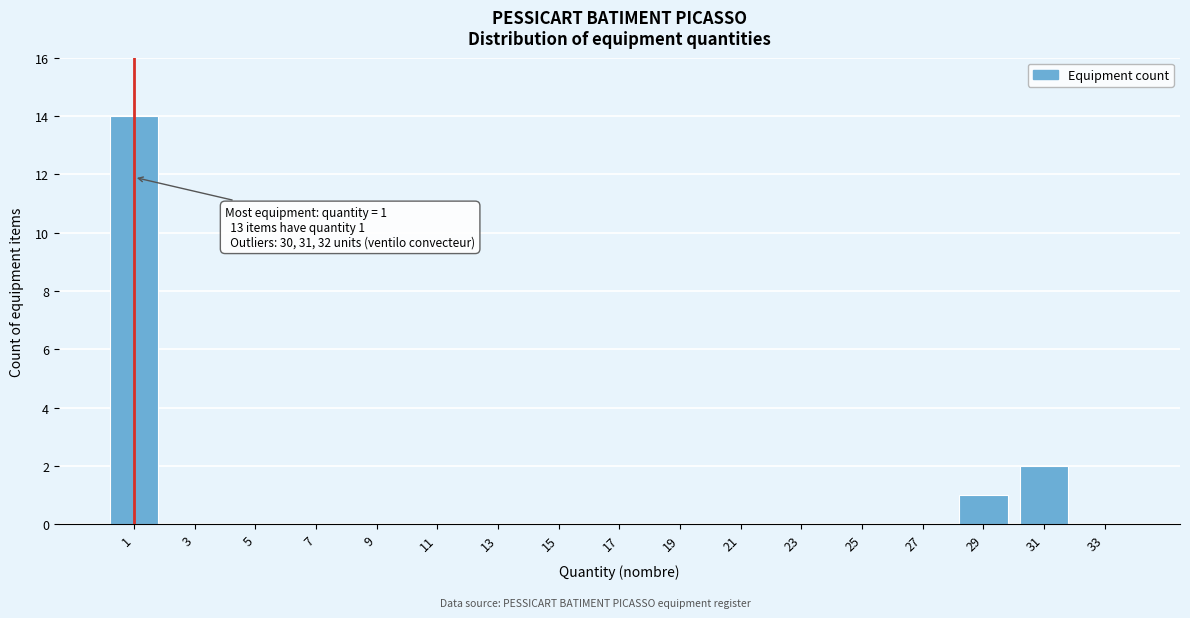

Reading left to right, extract all data points from this chart.

1=14	3=0	5=0	7=0	9=0	11=0	13=0	15=0	17=0	19=0	21=0	23=0	25=0	27=0	29=1	31=2	33=0